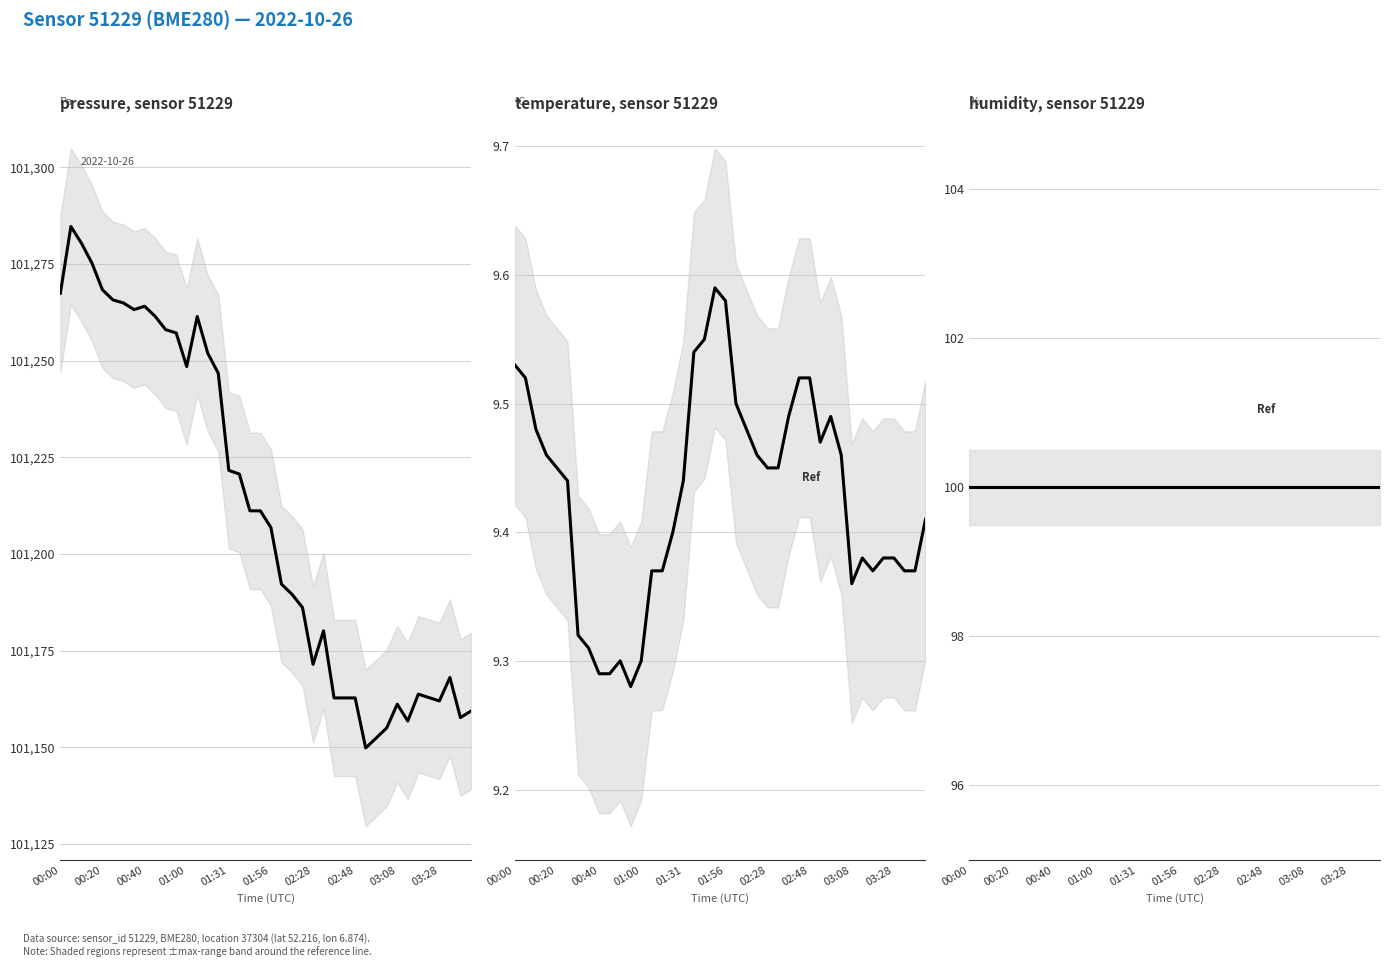

How many lines are shown in the chart?

3